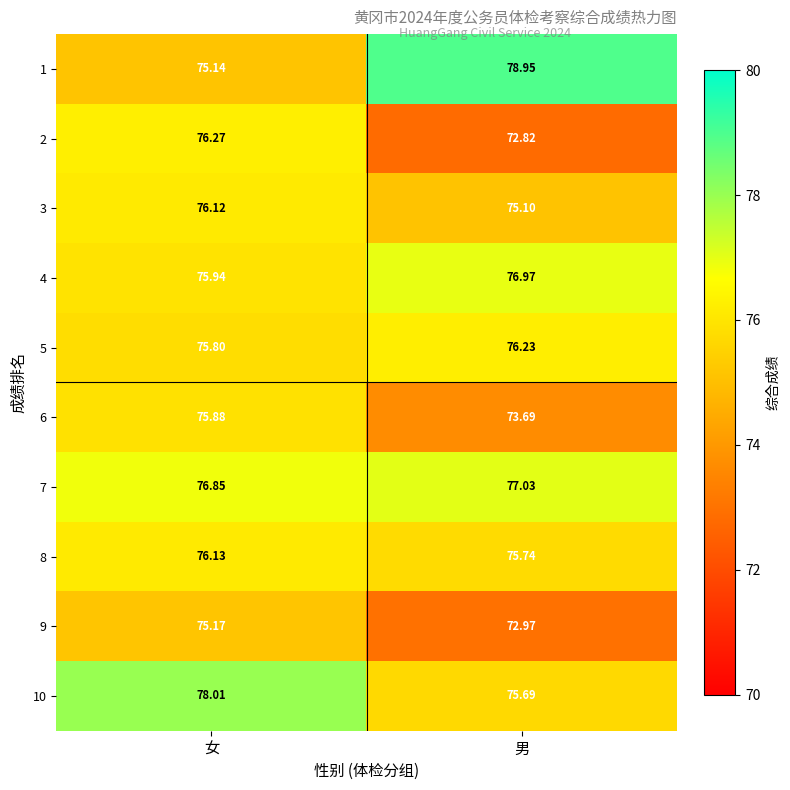

Which series changed the most between 女 and 男?

1